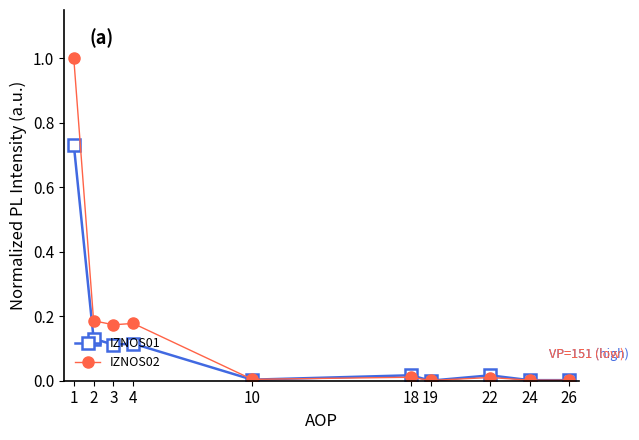

Which series has the largest range (max minus min)?

IZNOS02